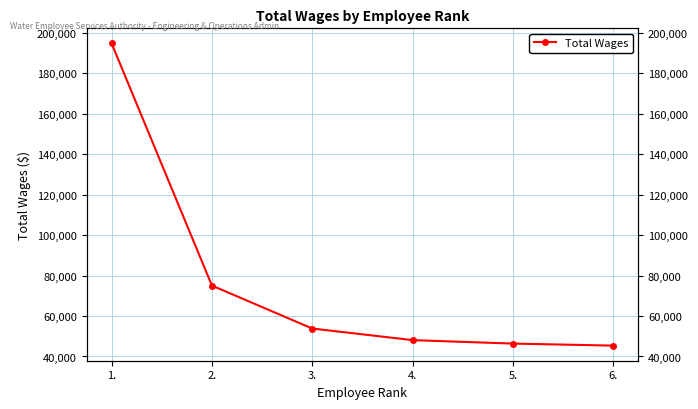

What is the maximum value shown in the chart?

194815